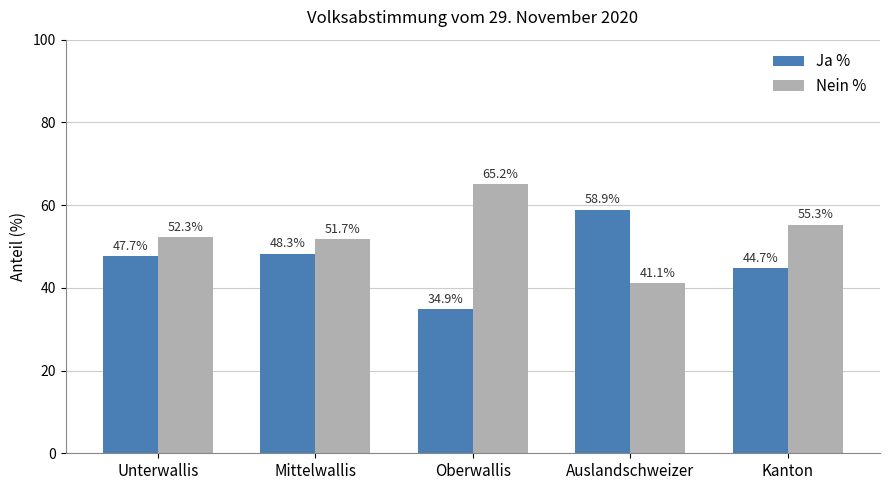

What is the spread (max minus min) of values at Kanton?

10.6